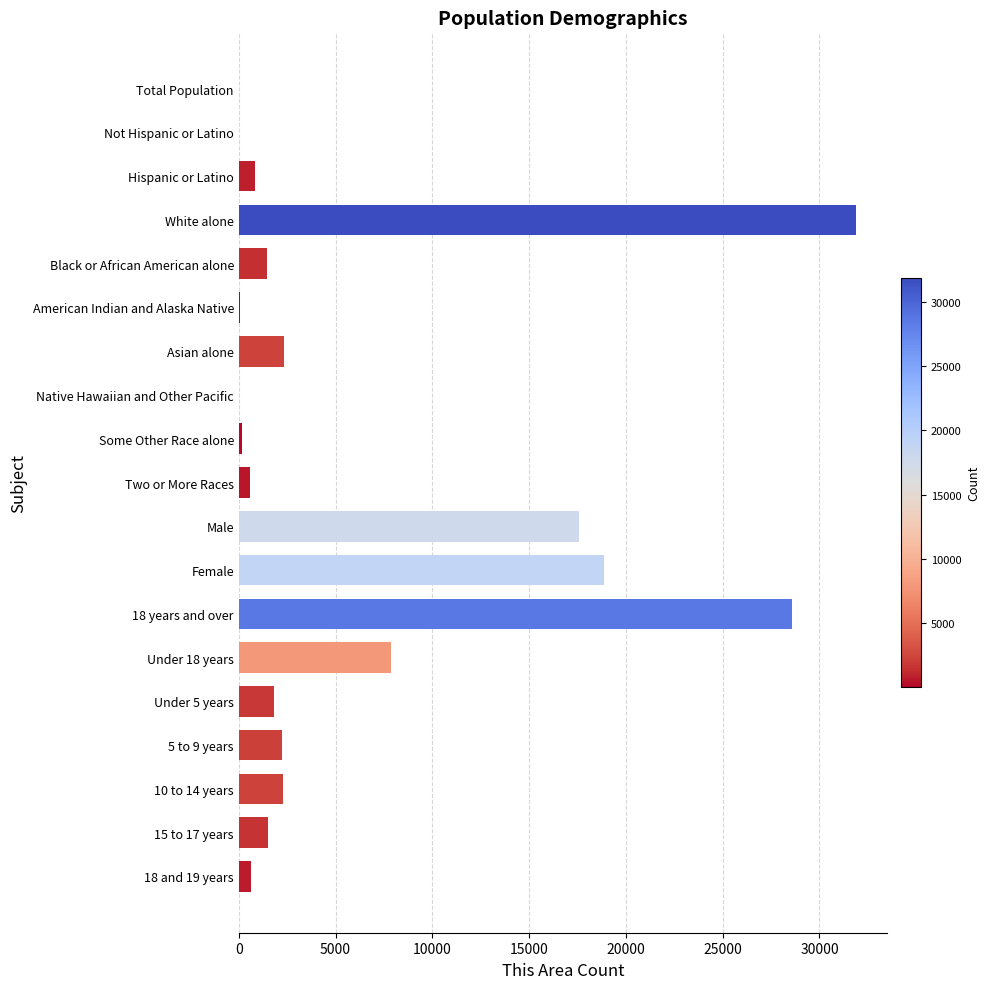

Where is the data nearest to the value 15945?

Male